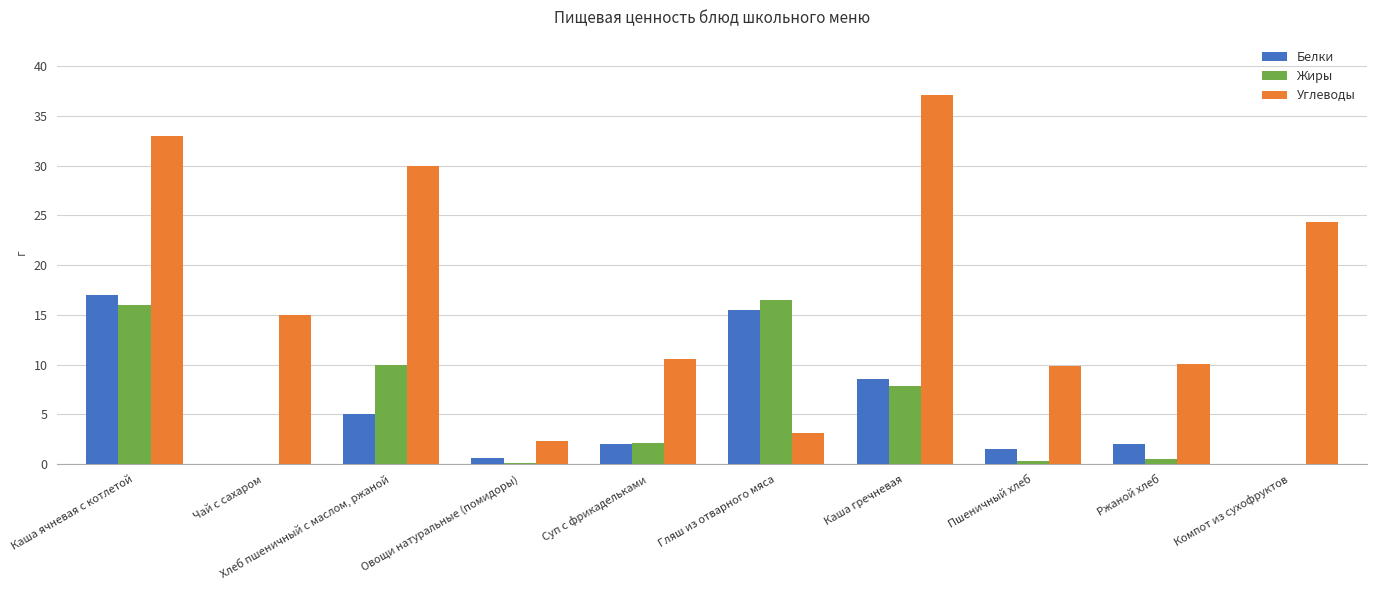

Is it true that Белки equals 2.0 at Ржаной хлеб?

True